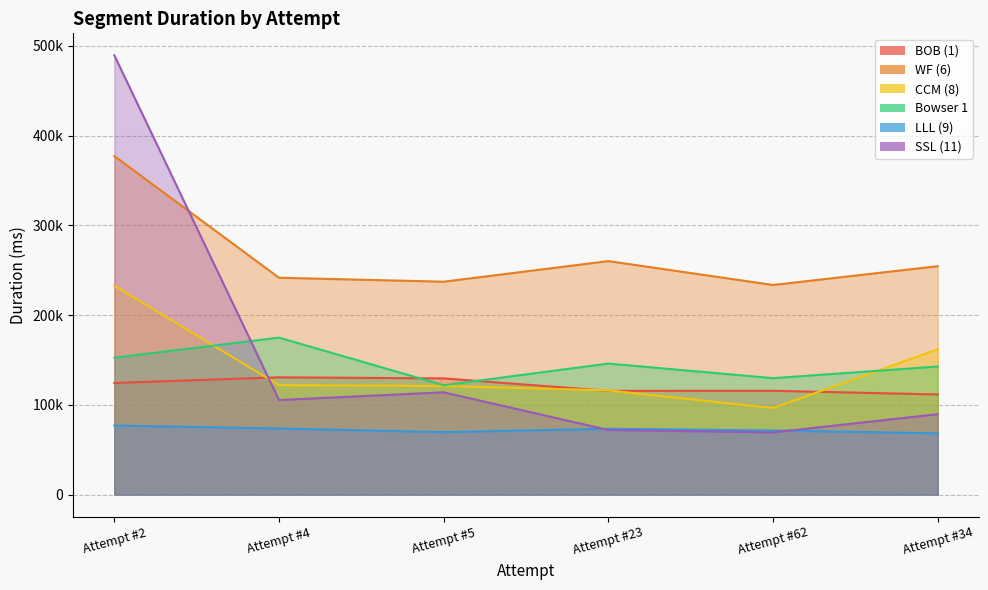

How many values in the Bowser 1 series exceed 146066?

2